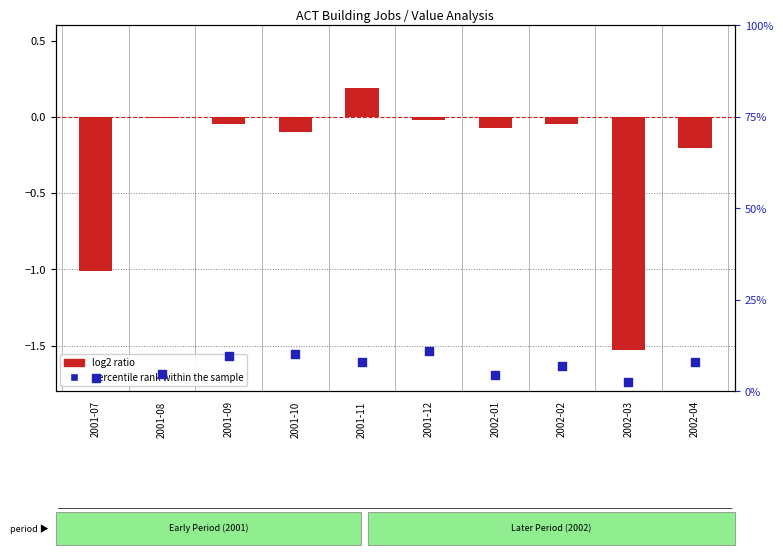

What is the total value across all series at 2001-11?

8.2